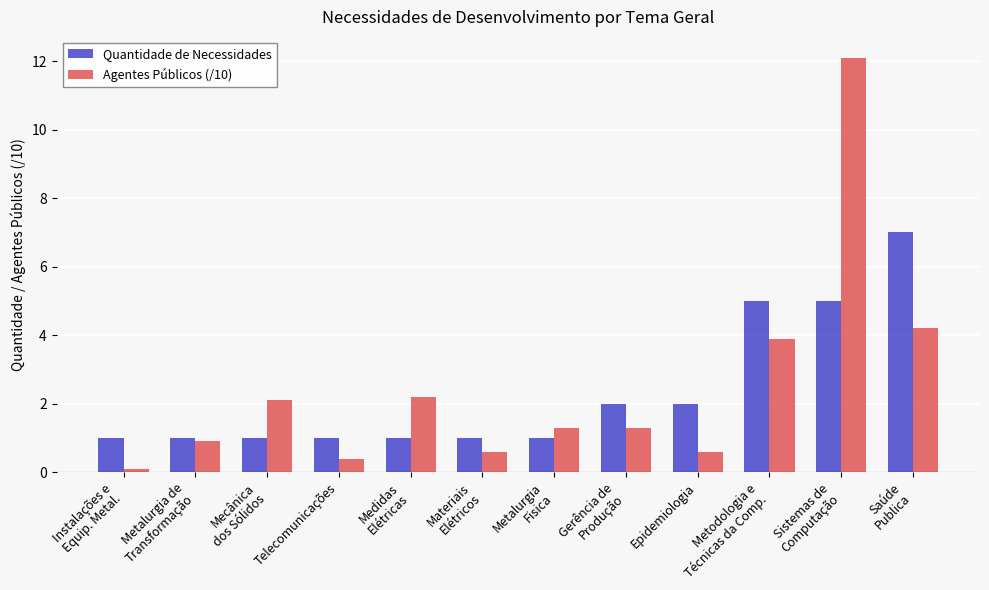

What is the approximate value of Quantidade de Necessidades at Gerência de
Produção?

2.0